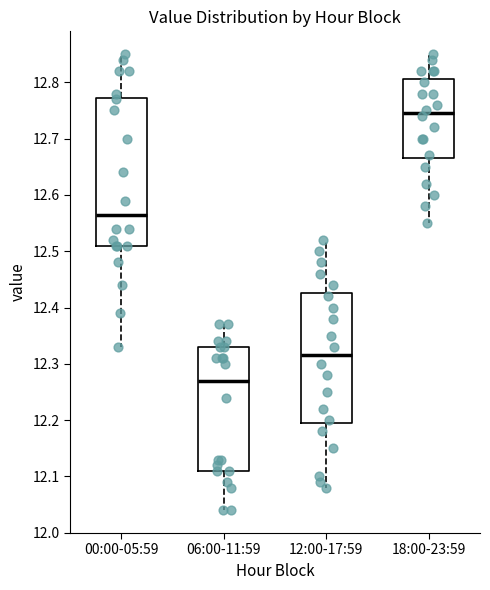

Comparing the boxes themselves (not the whiskers), which one is the tallest?

00:00-05:59